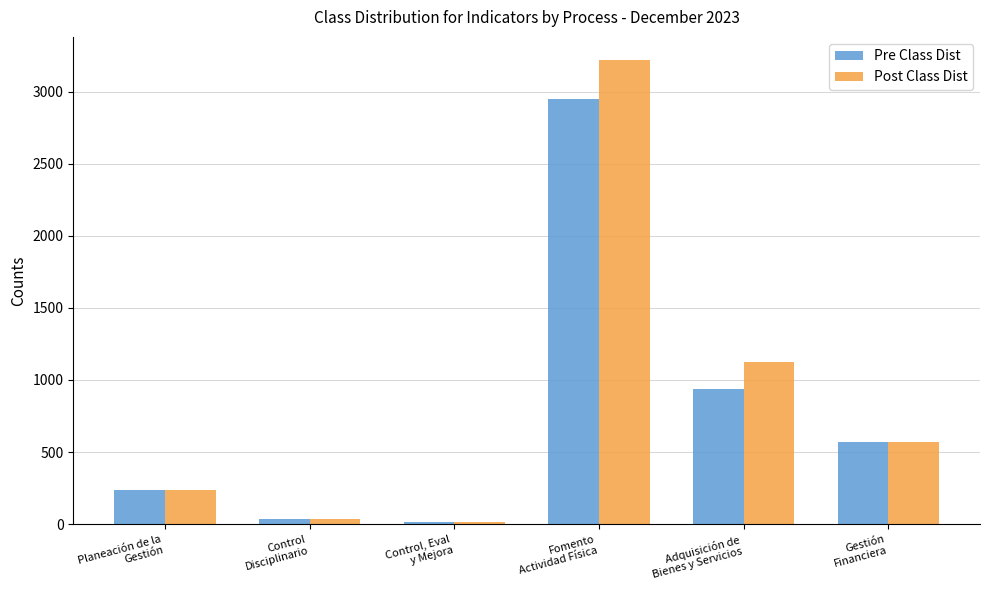

How many categories are shown in the chart?

6